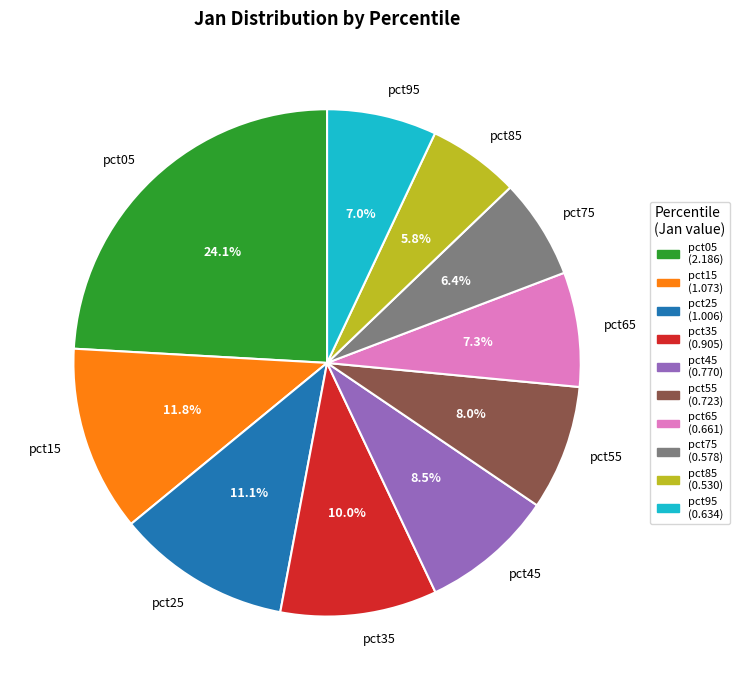

Does pct45 account for over 50% of the chart?

No